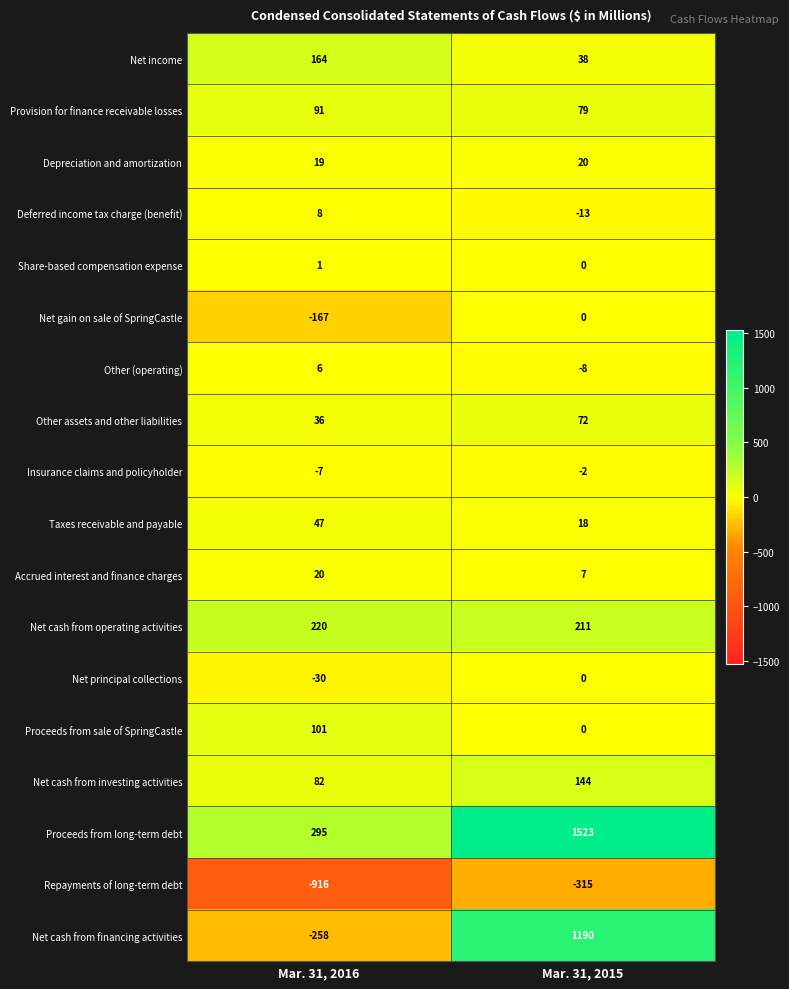

At which category does the chart reach its minimum across all series?

Mar. 31, 2016